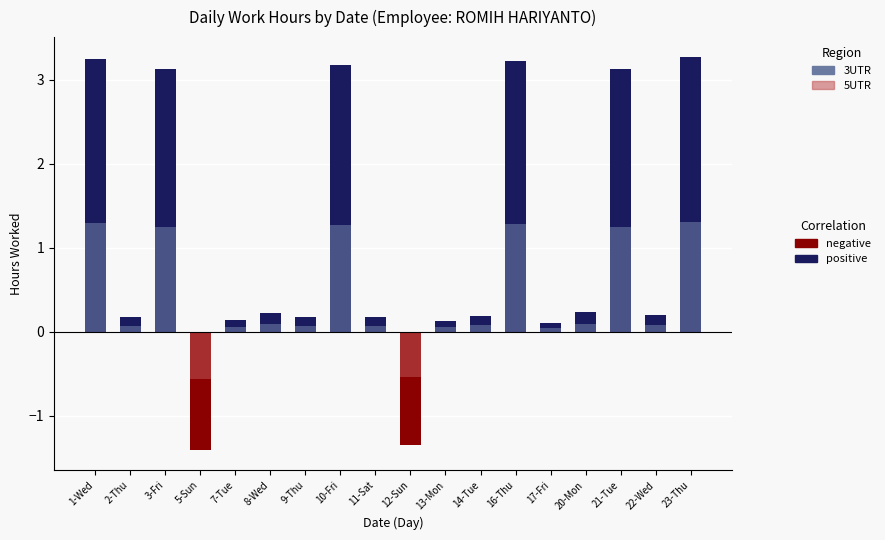

How many groups of bars are there?

18